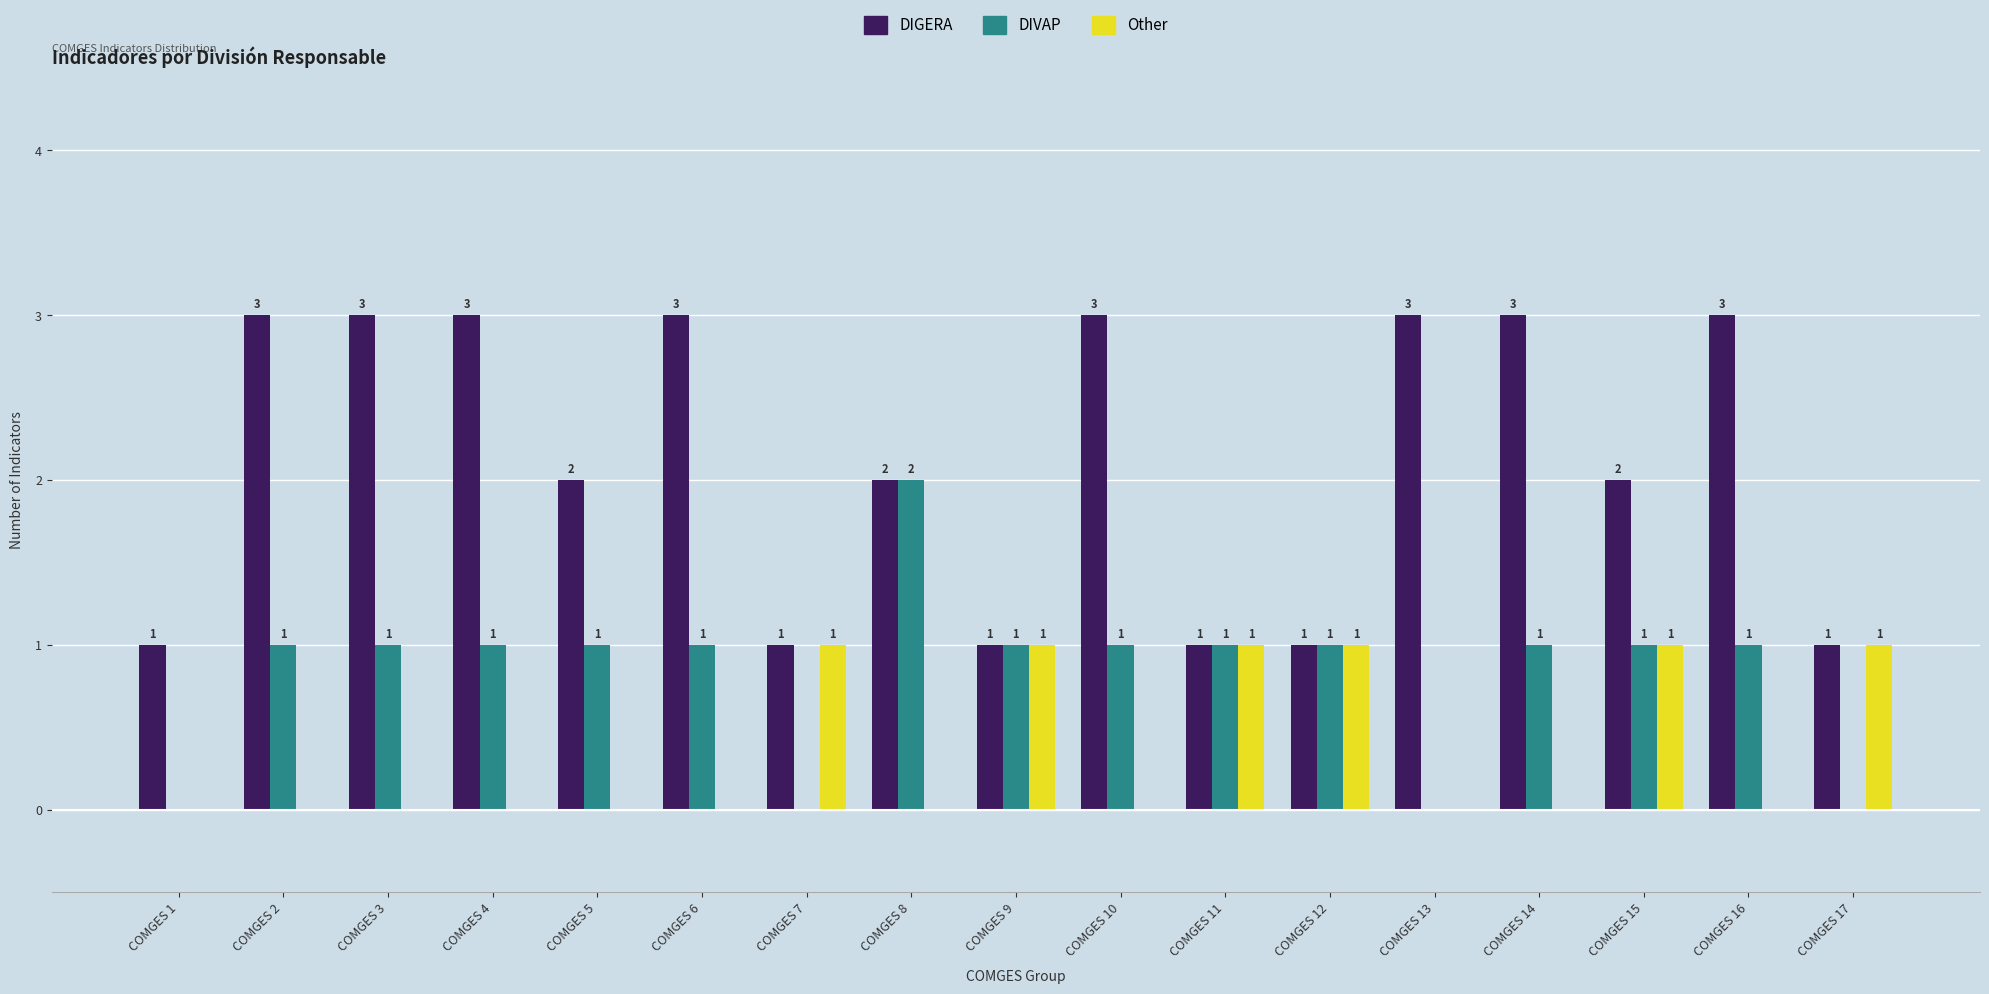

What is the greatest value displayed?

3